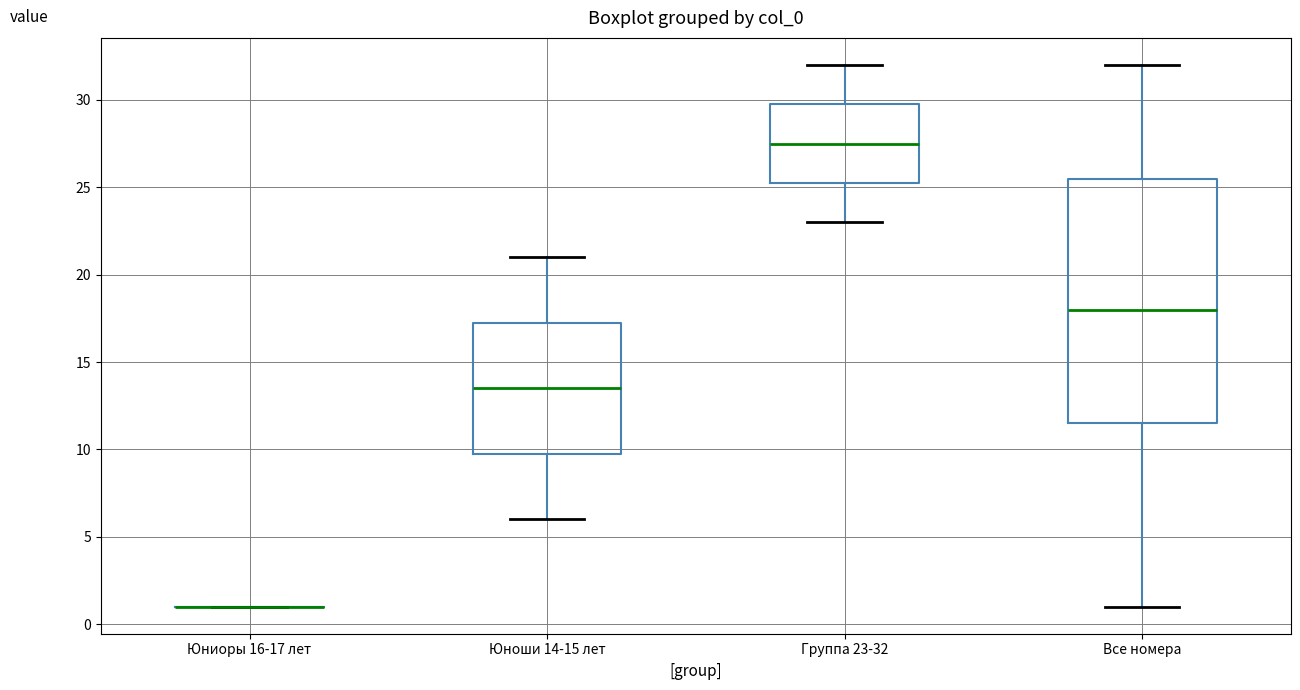

Reading left to right, transcribe this box plot: for each box, give where its median line is, the range the box spans, and where its two whiskers end, as read against the y-axis. The values are not printed on the chart, so give them approximately, as read against the axis.

Юниоры 16-17 лет: box collapsed to a line at 1.0, whiskers 1.0 to 1.0
Юноши 14-15 лет: median 13.5, box 10.0 to 17.5, whiskers 6.0 to 21.0
Группа 23-32: median 27.5, box 25.5 to 30.0, whiskers 23.0 to 32.0
Все номера: median 18.0, box 11.5 to 25.5, whiskers 1.0 to 32.0